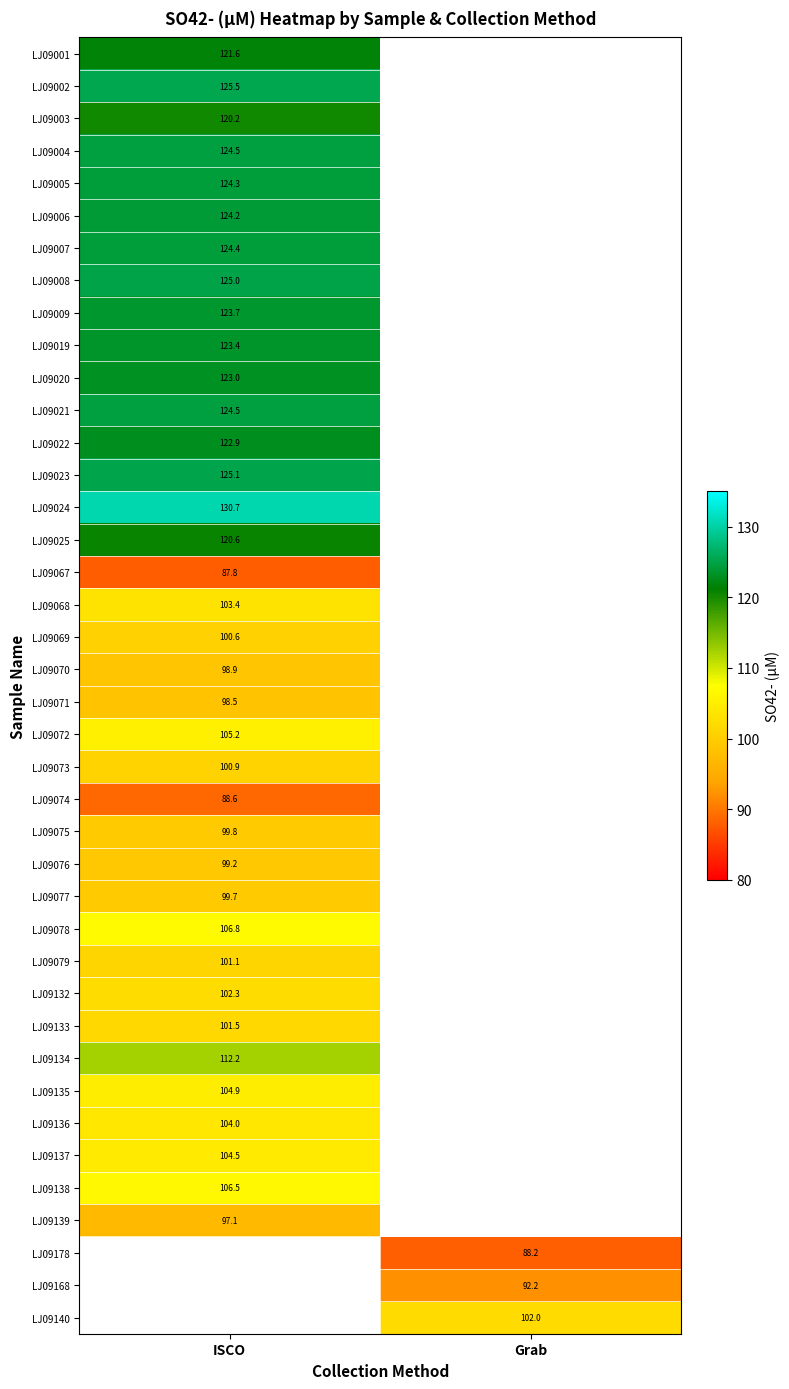

Count the number of data series in this chart.

40